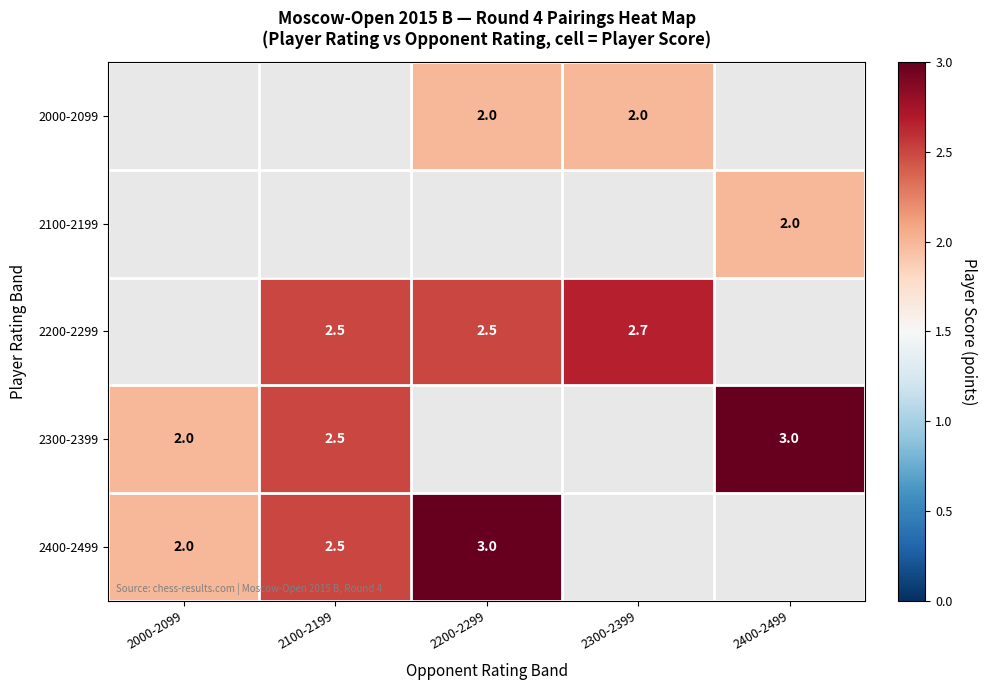

Is it true that 2300-2399 equals 1.7 at 2400-2499?

False